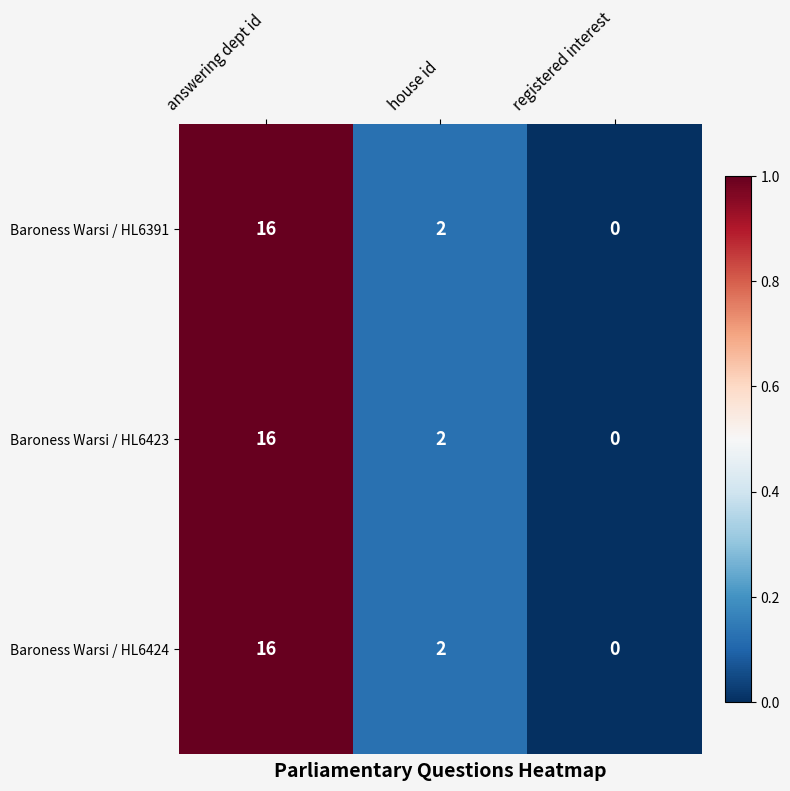

At which category is the sum across all series the highest?

answering dept id